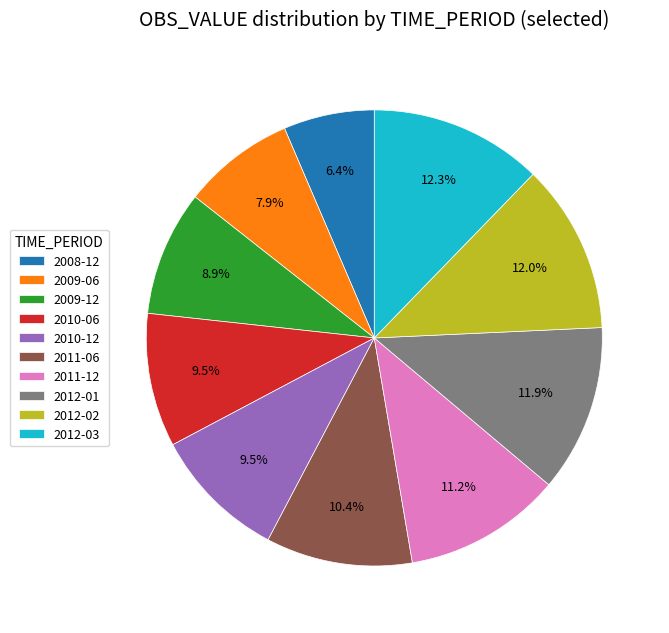

Which slice is the smallest?

2008-12